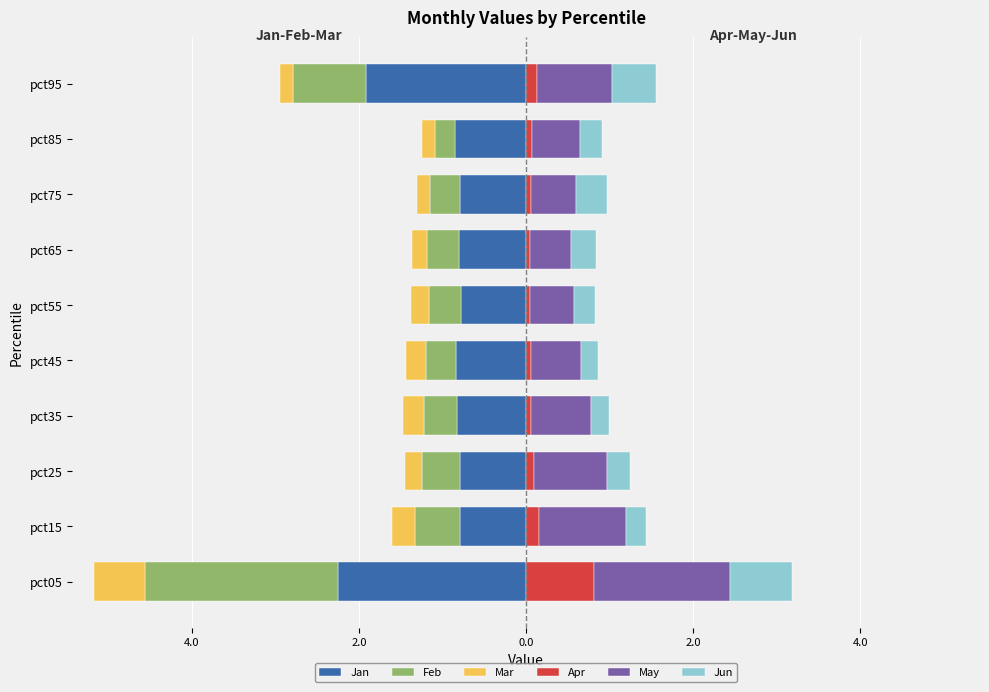

At how many categories does at least one series exceed -1?

10